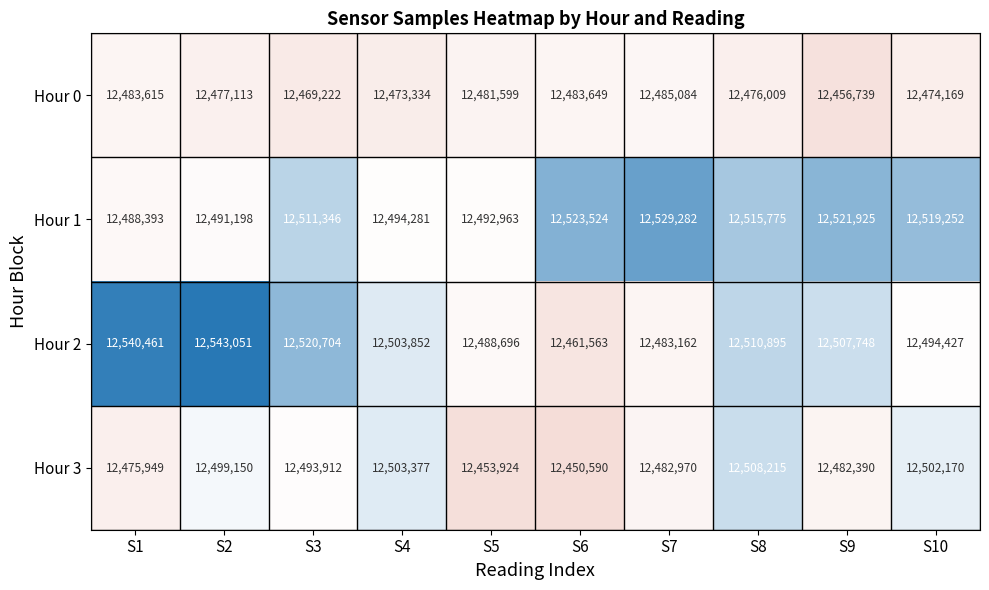

True or false: Hour 0 has a value of 3843860 at S4.

False